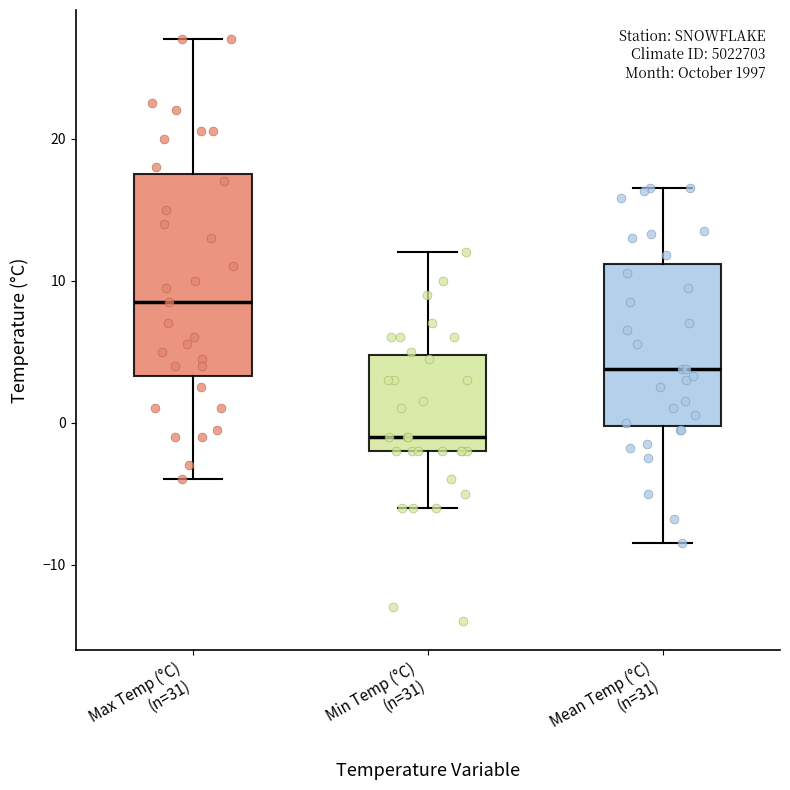

Where does the upper whisker of the box for Min Temp (°C) (n=31) end on the y-axis? The values are not printed on the chart, so give them approximately, as read against the axis.

12